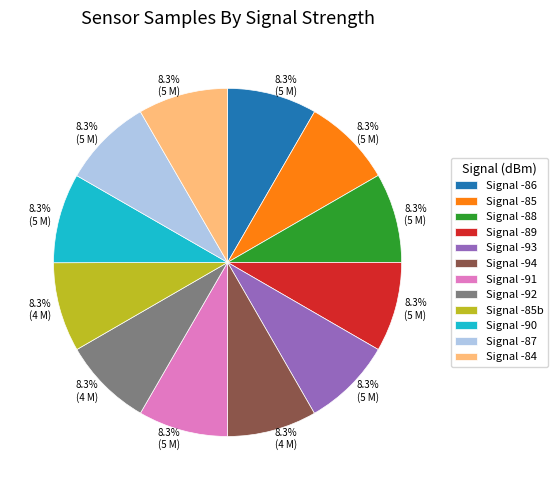

How many slices are in this pie chart?

12